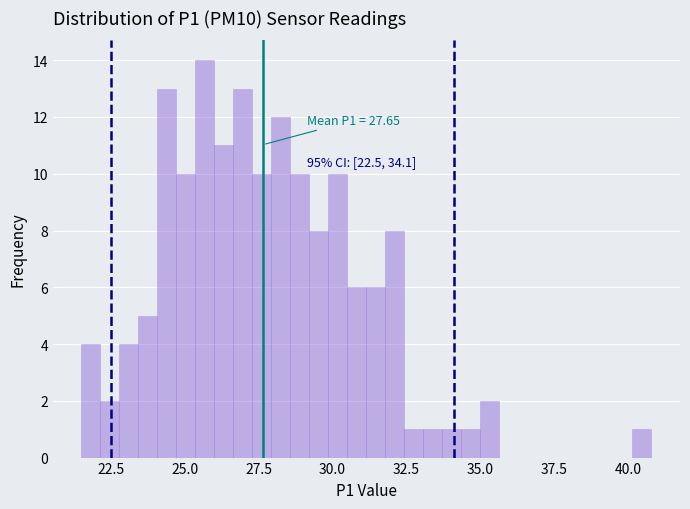

Around what value on the x-axis is the tallest bar? Give the approximate position of its centre, as read against the axis.

25.5